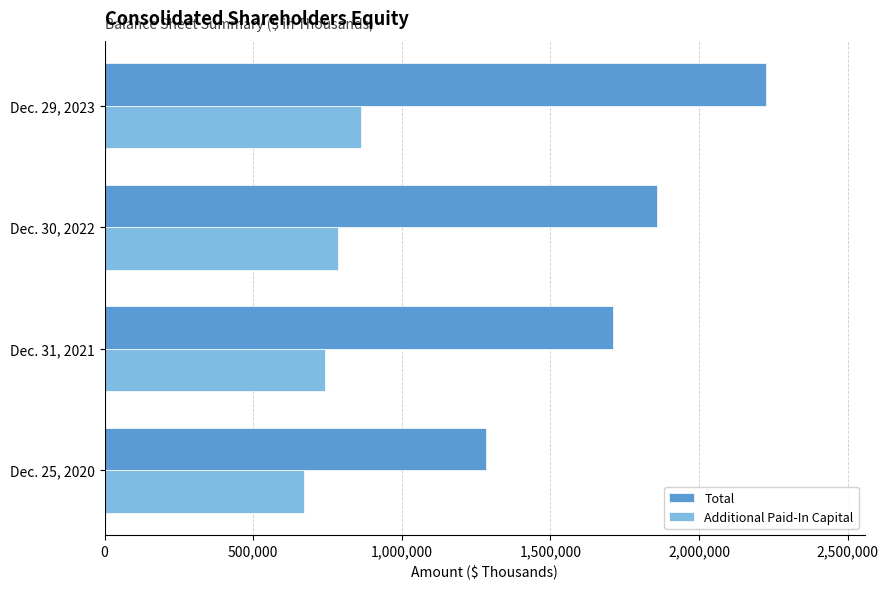

What is the approximate value of Additional Paid-In Capital at Dec. 25, 2020, to the nearest 10?

671210